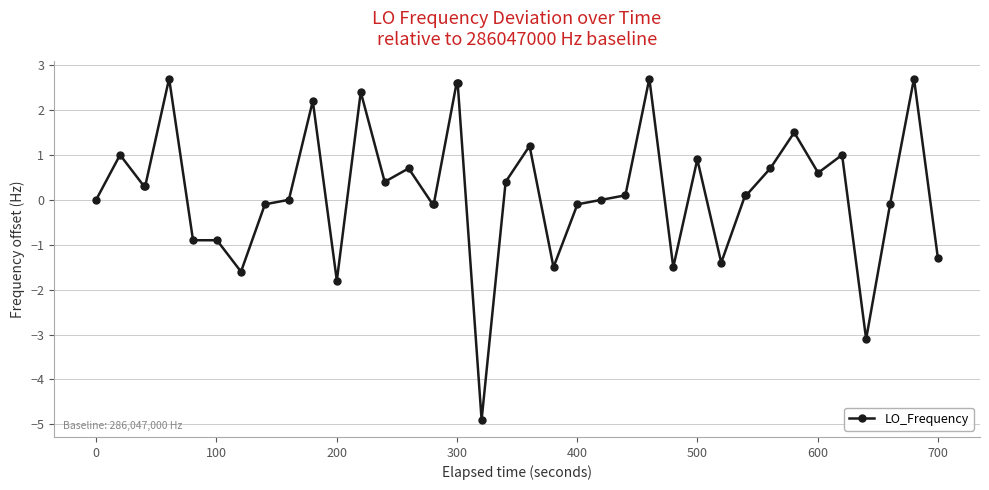

What is the sum of all values?

7.8